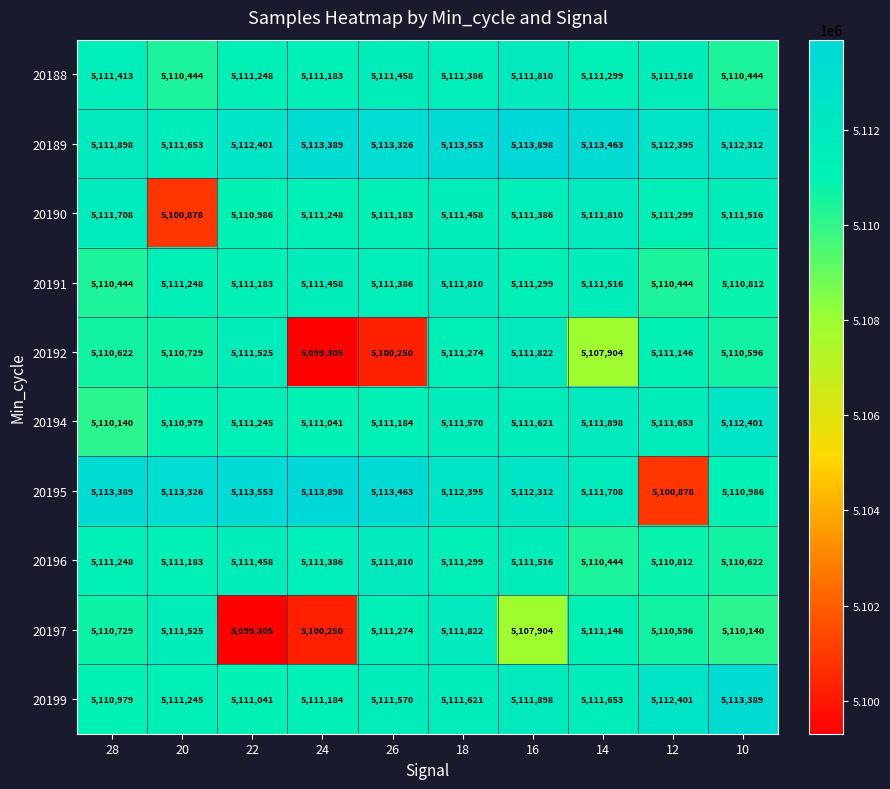

What is the total value across all series at 12?

51103140